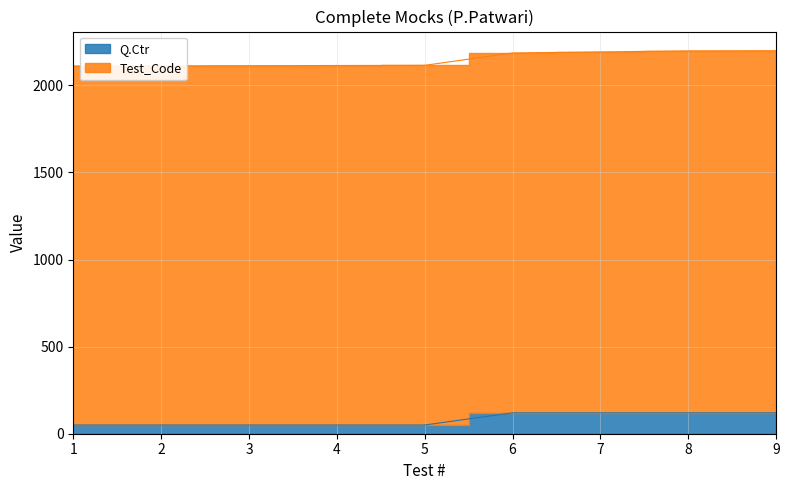

What is the difference between the values at 9 and 2?

70